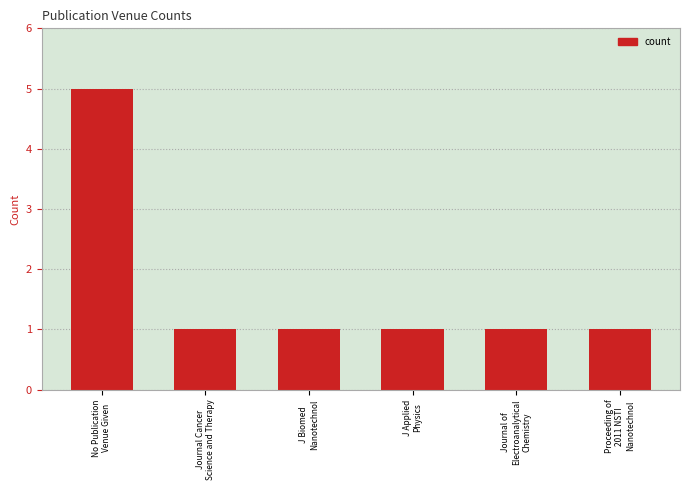

What is the value of the 3rd bar from the left?

1